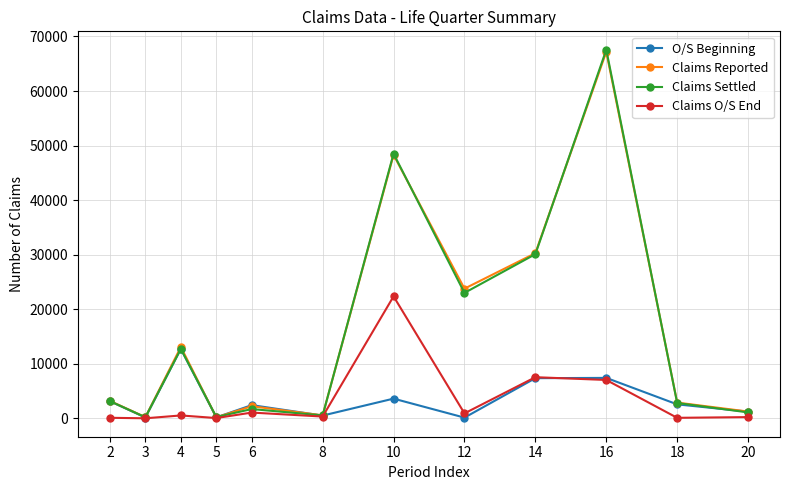

What is the difference between the highest and lowest values at 18?

2793